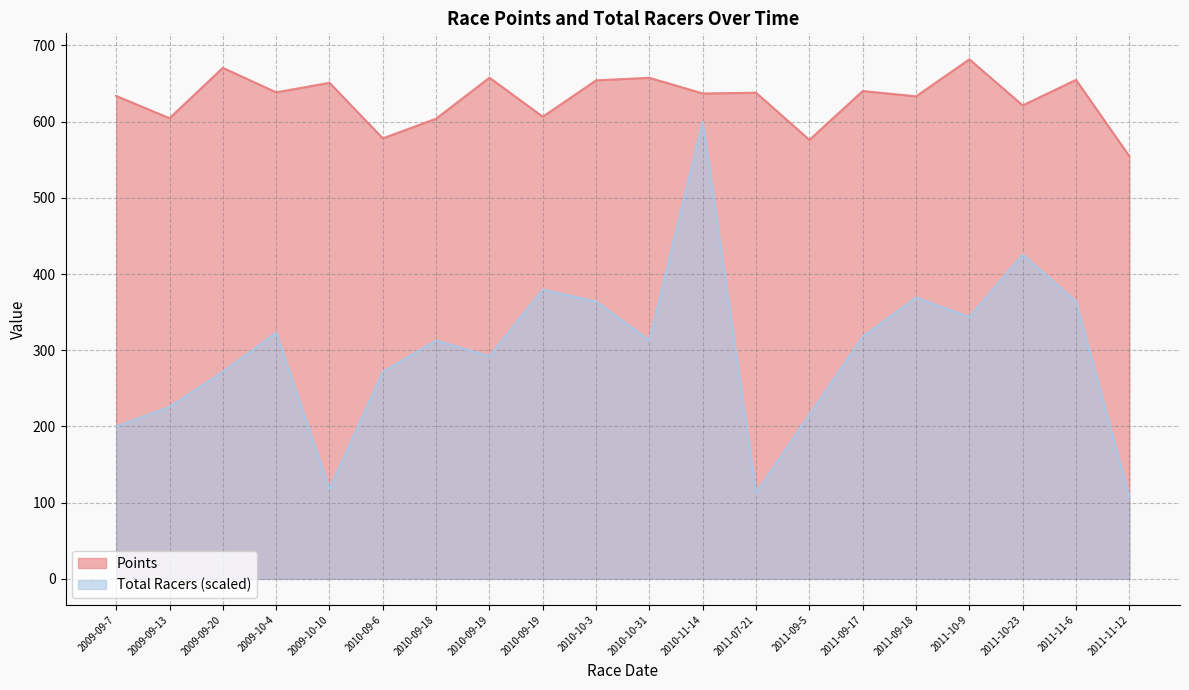

Count the number of categories in the chart.

20